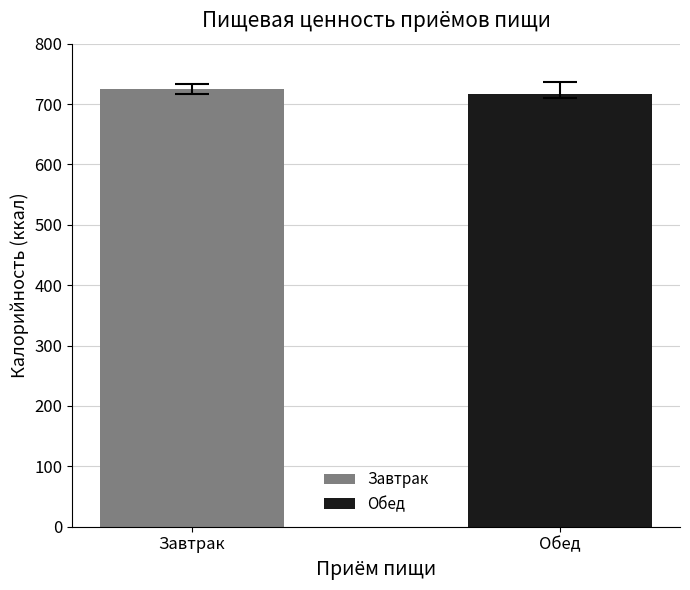

What is the minimum value shown in the chart?

717